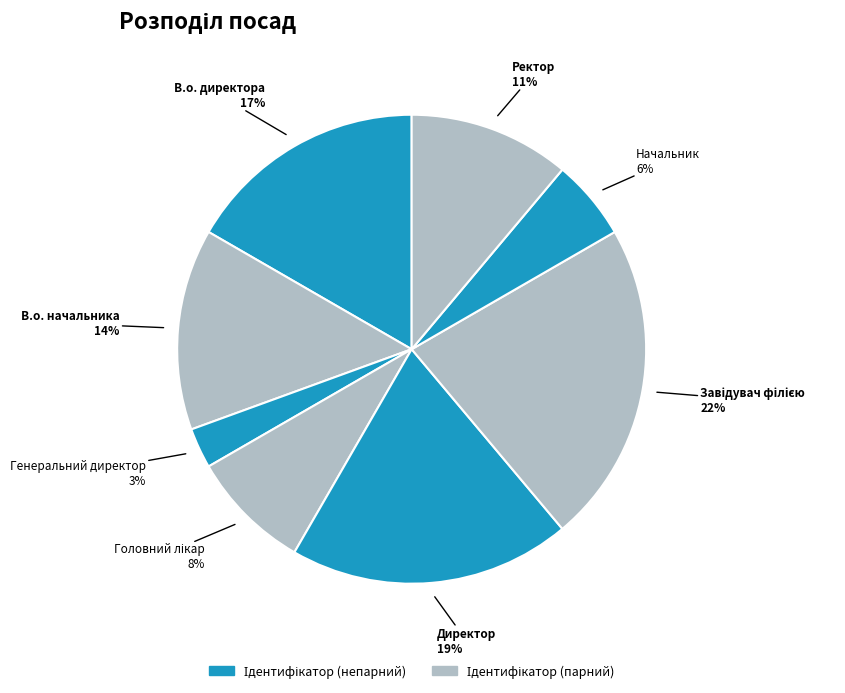

Count the number of slices in the pie.

8